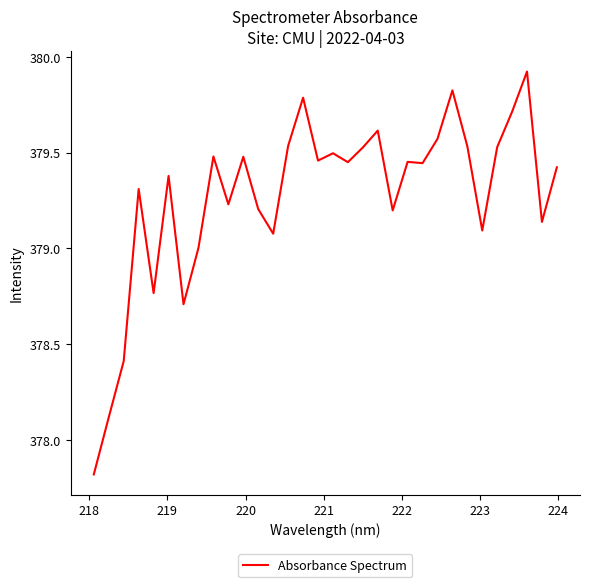

What is the minimum value shown in the chart?

377.8